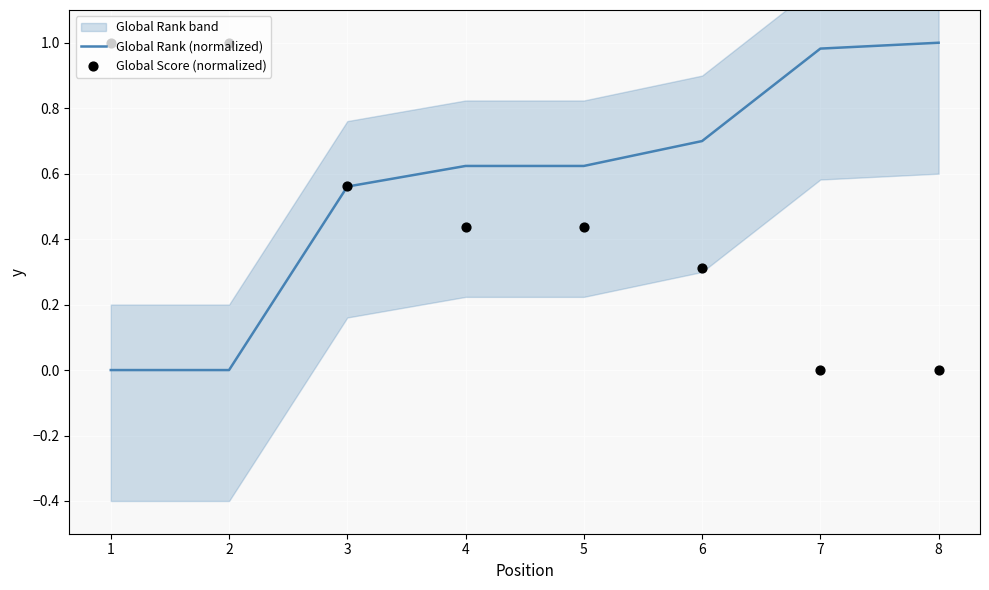

Is the value of Global Rank (normalized) at 5 greater than the value of Global Score (normalized) at 4?

Yes